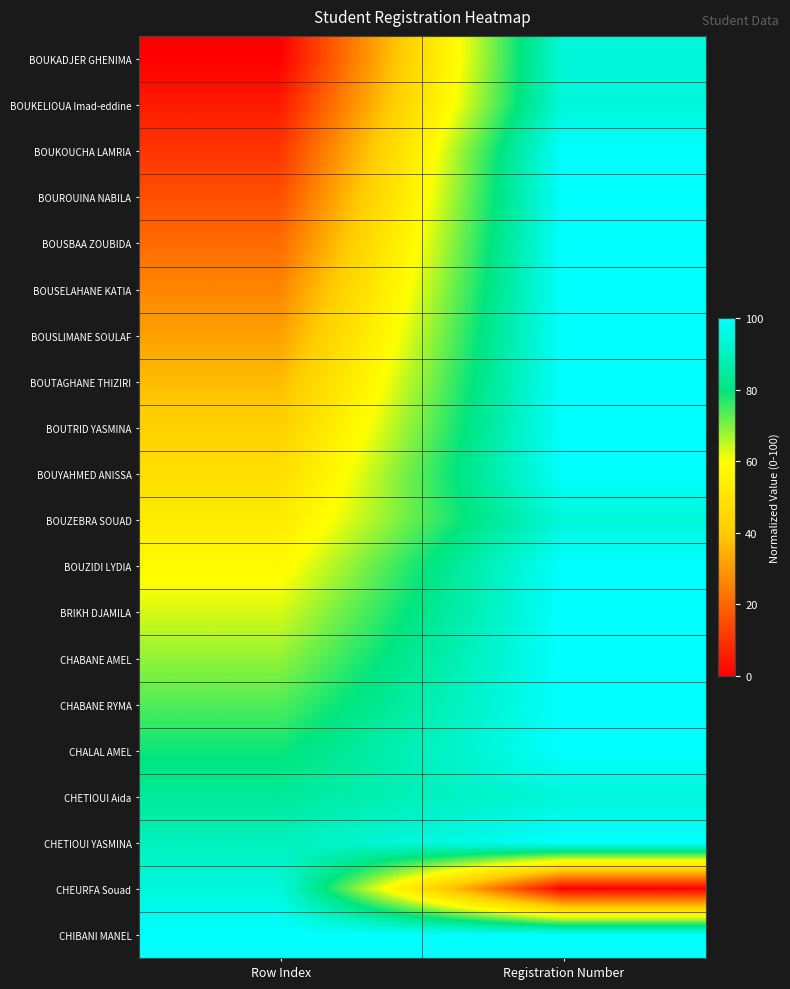

Which category has the highest value across all series?

Registration Number